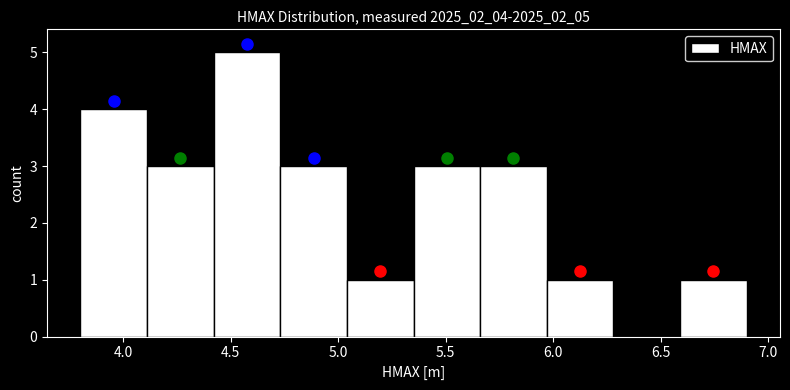

What is the height of the bar covering 5.97 to 6.28 on the x-axis? Neither the bar edges nor the heights are printed on the chart, so give them approximately, as read against the axes.

1